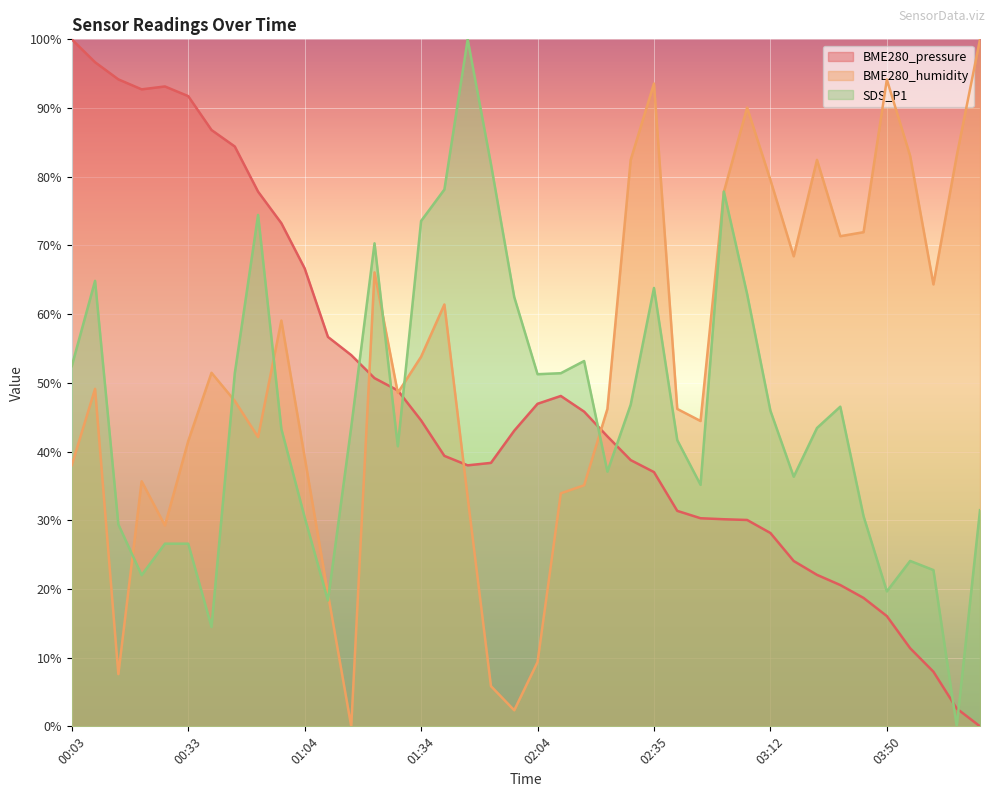

Where is the first local maximum for SDS_P1?

00:09